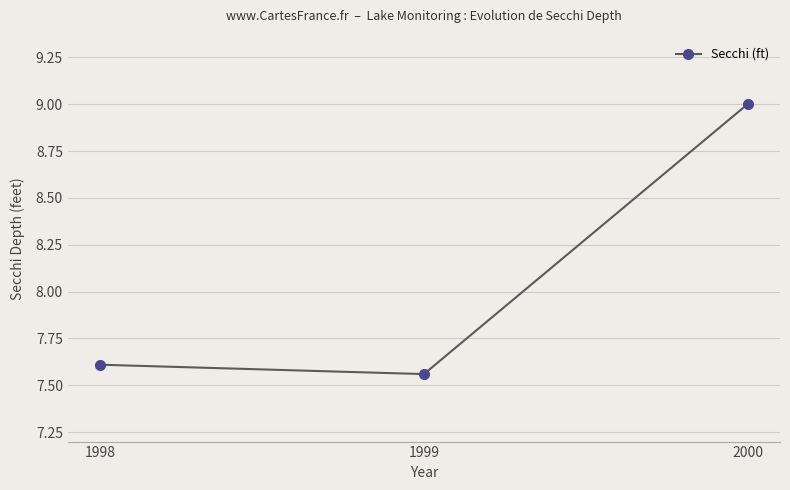

The value at 1999 is 2.1. True or false?

False